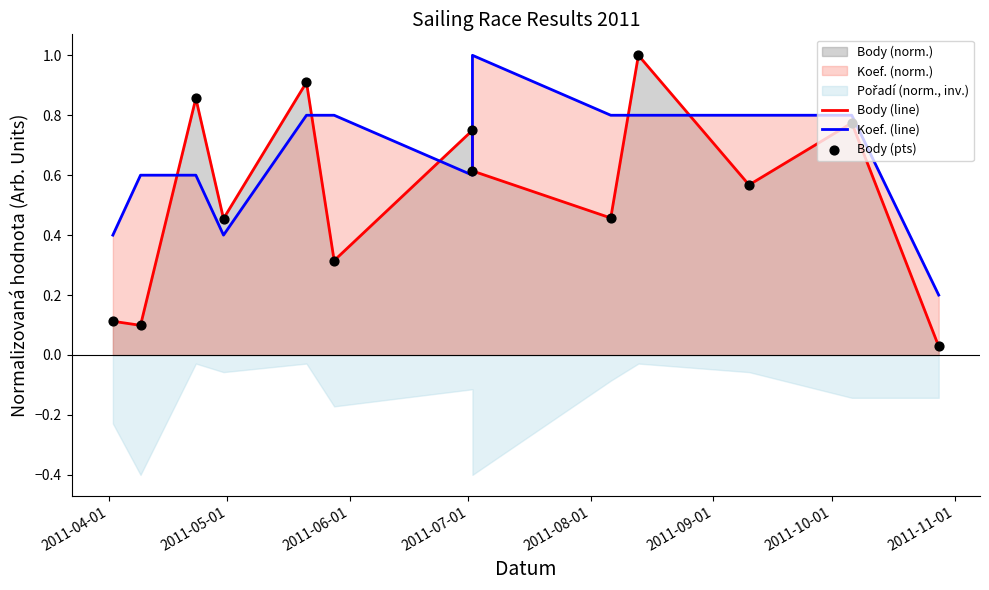

Which series reaches the maximum Y coordinate?

Body (line)